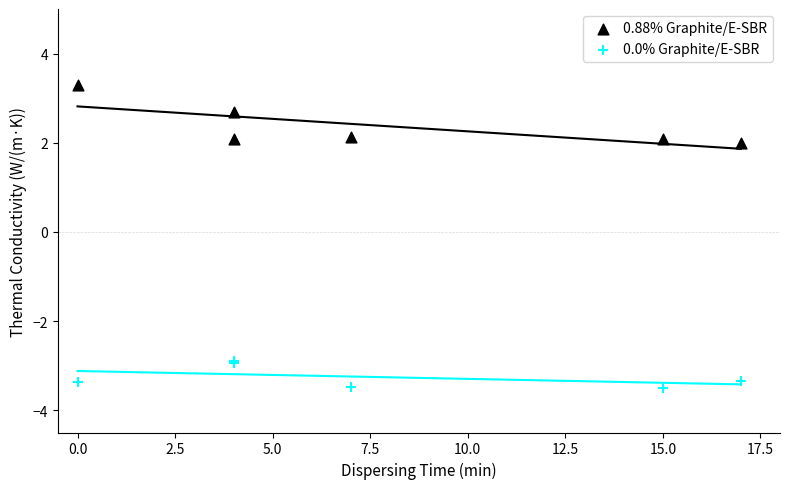

Which series reaches the minimum Y coordinate?

0.0% Graphite/E-SBR